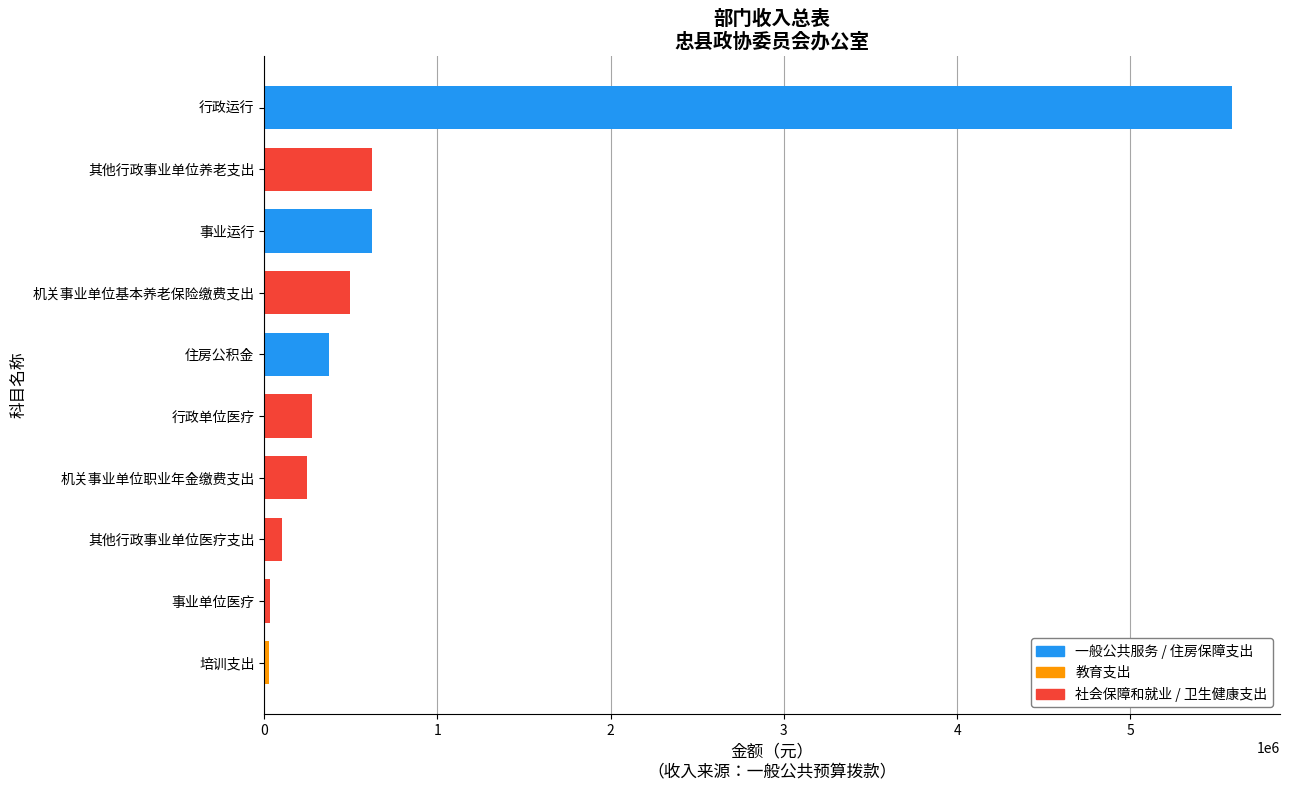

The value at 行政单位医疗 is 273828. True or false?

True